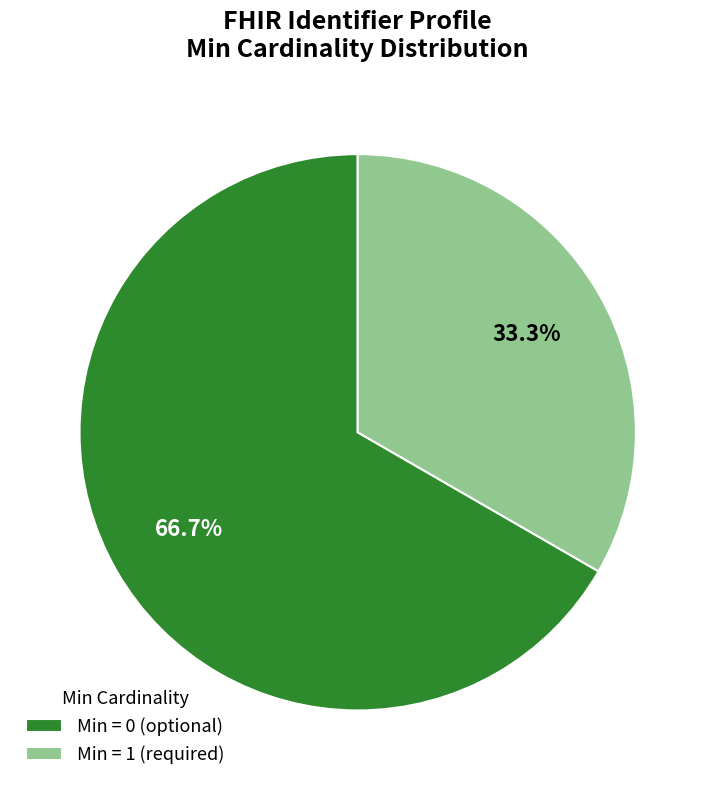

Rank the categories by value from highest to lowest.

Min = 0 (optional), Min = 1 (required)